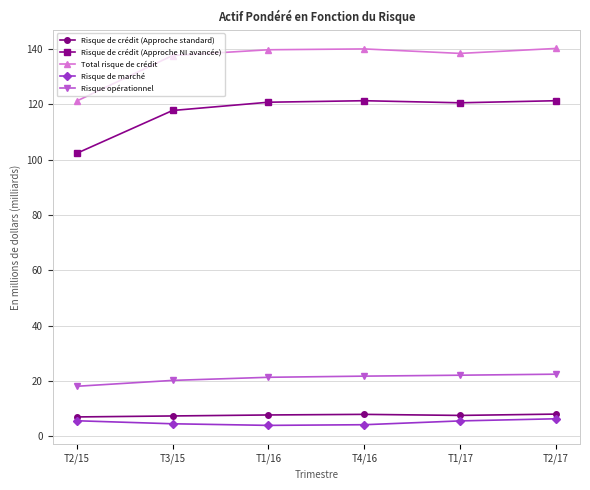

True or false: Risque de crédit (Approche standard) and Risque de crédit (Approche NI avancée) cross at least once.

False